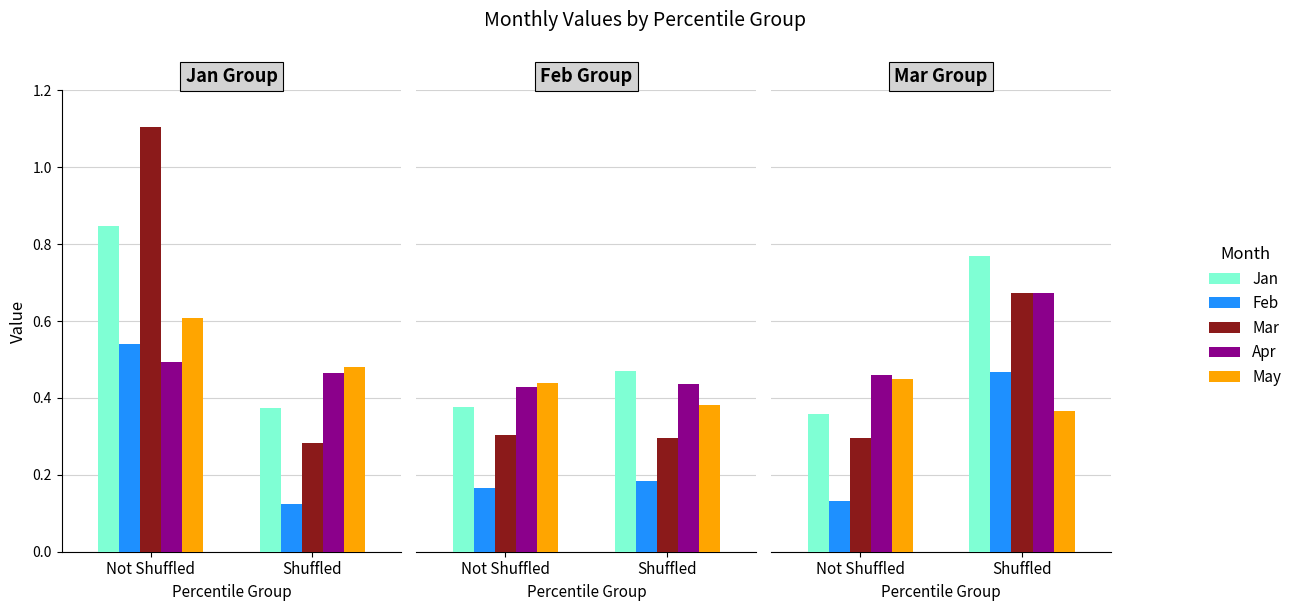

At how many categories does at least one series exceed 0?

2